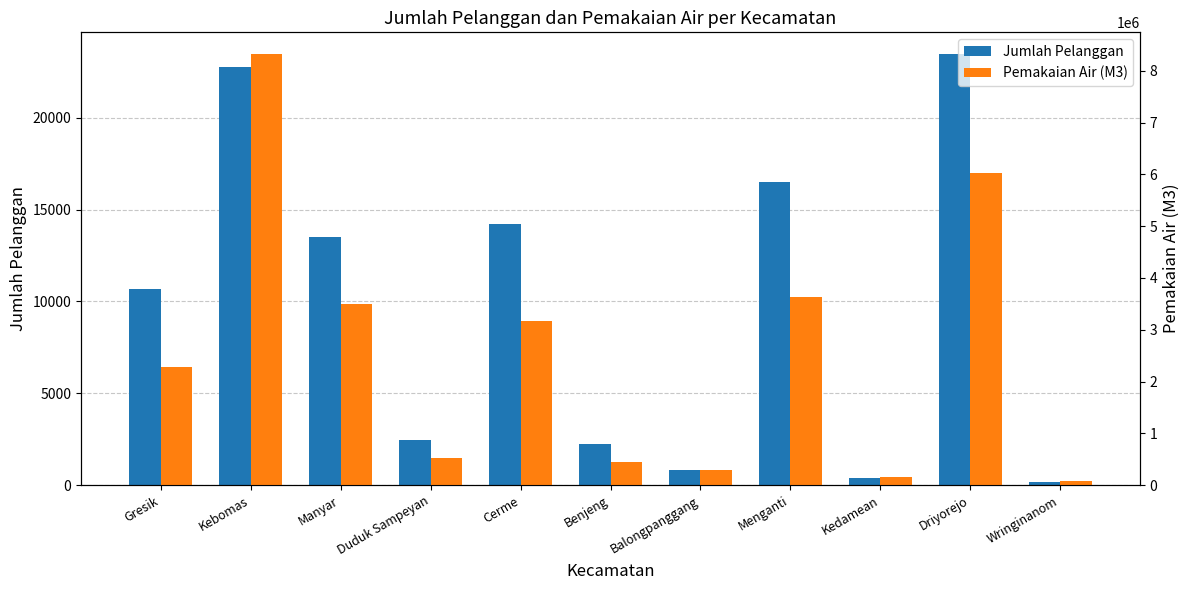

What is the difference between the maximum and second lowest values in the Pemakaian Air (M3) series?

8169842